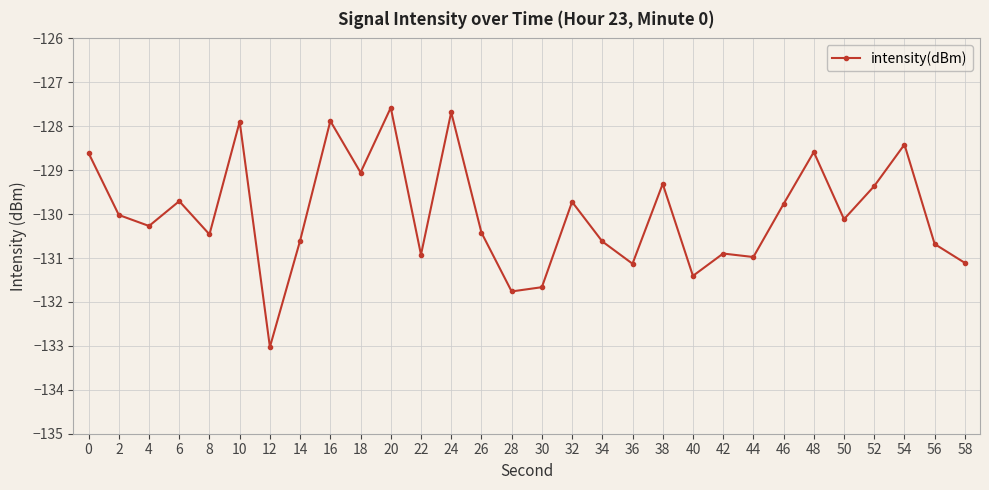

What is the minimum value shown in the chart?

-133.0